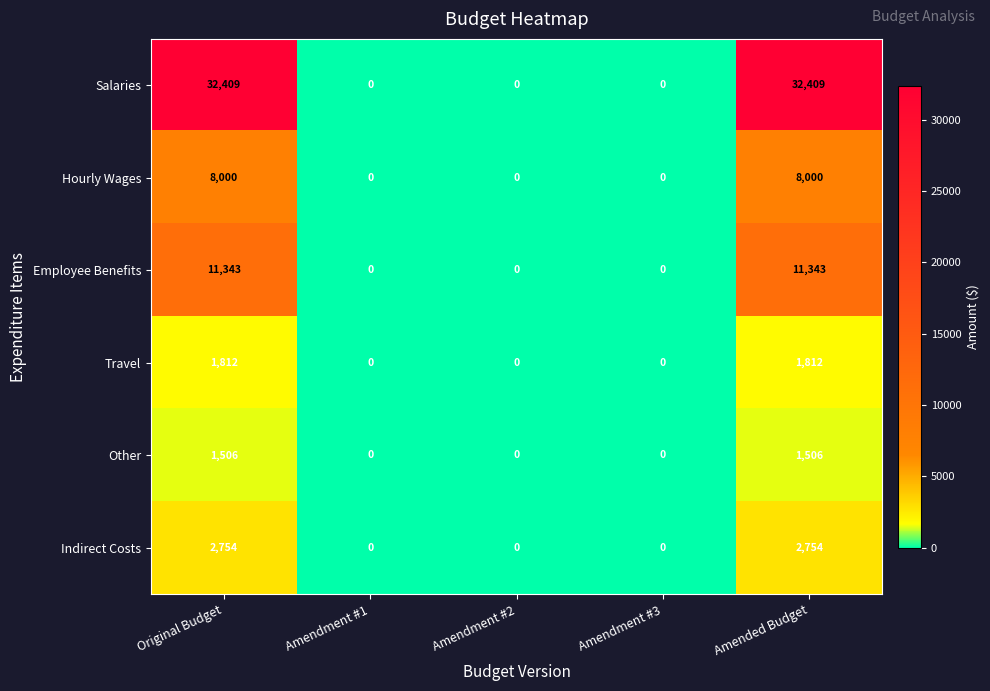

Is it true that Travel equals 0 at Amendment #1?

True